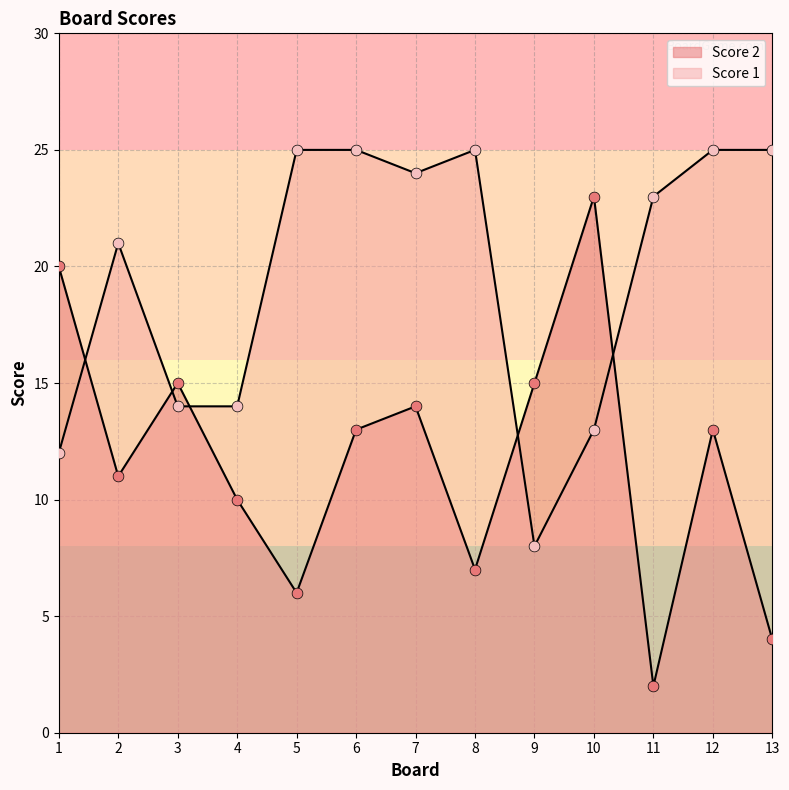

What are all the series names shown in the legend?

Score 2, Score 1